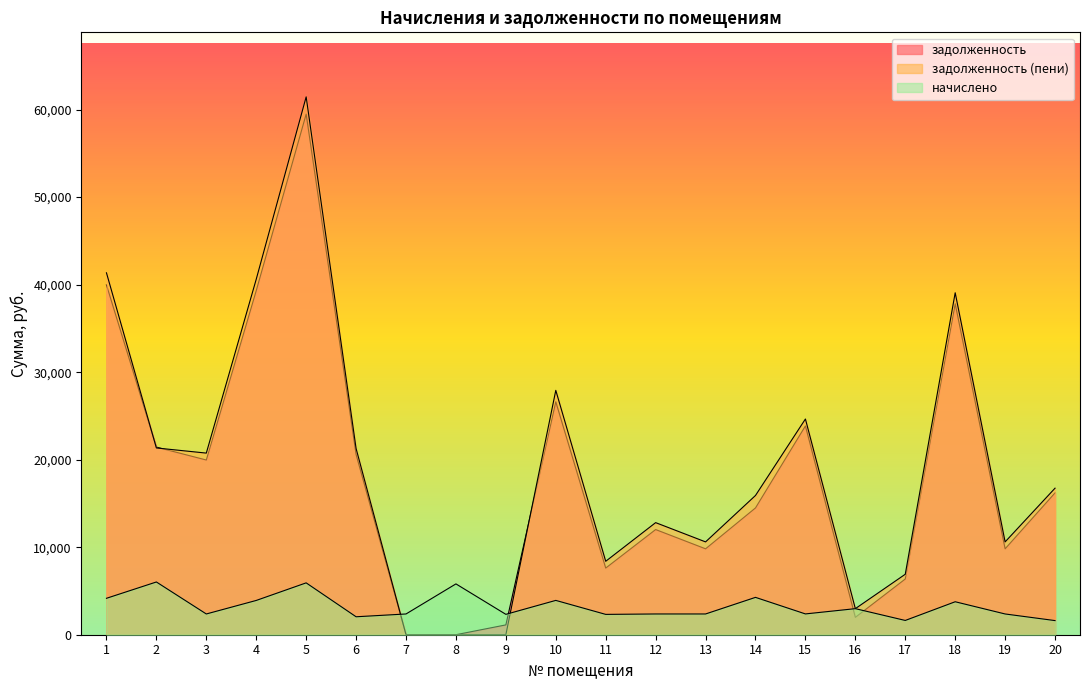

What is the average value of the начислено series?

3247.4